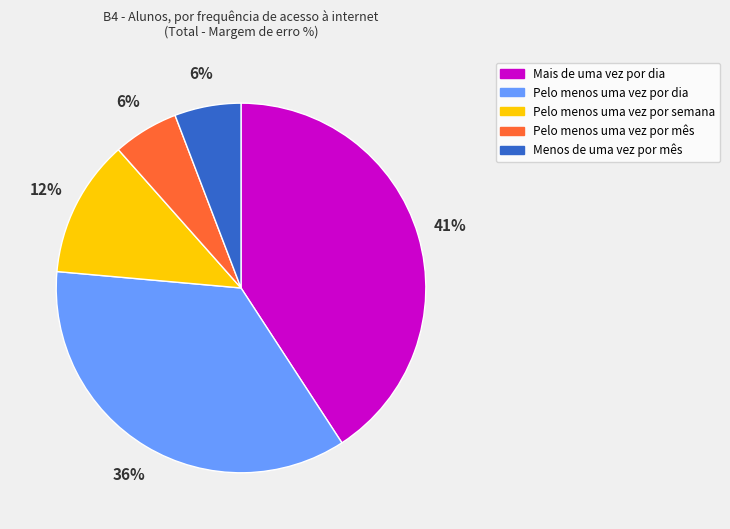

Between Mais de uma vez por dia and Pelo menos uma vez por mês, which is larger?

Mais de uma vez por dia